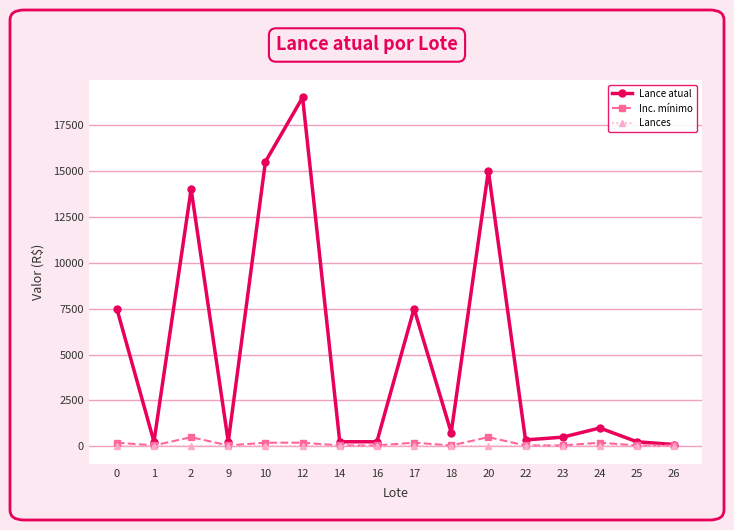

List the series in order of their peak value, lowest first.

Lances, Inc. mínimo, Lance atual